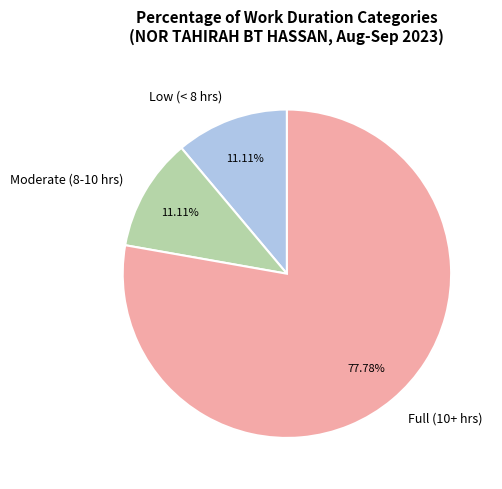

Do Low (< 8 hrs) and Full (10+ hrs) together represent more than half of the pie?

Yes